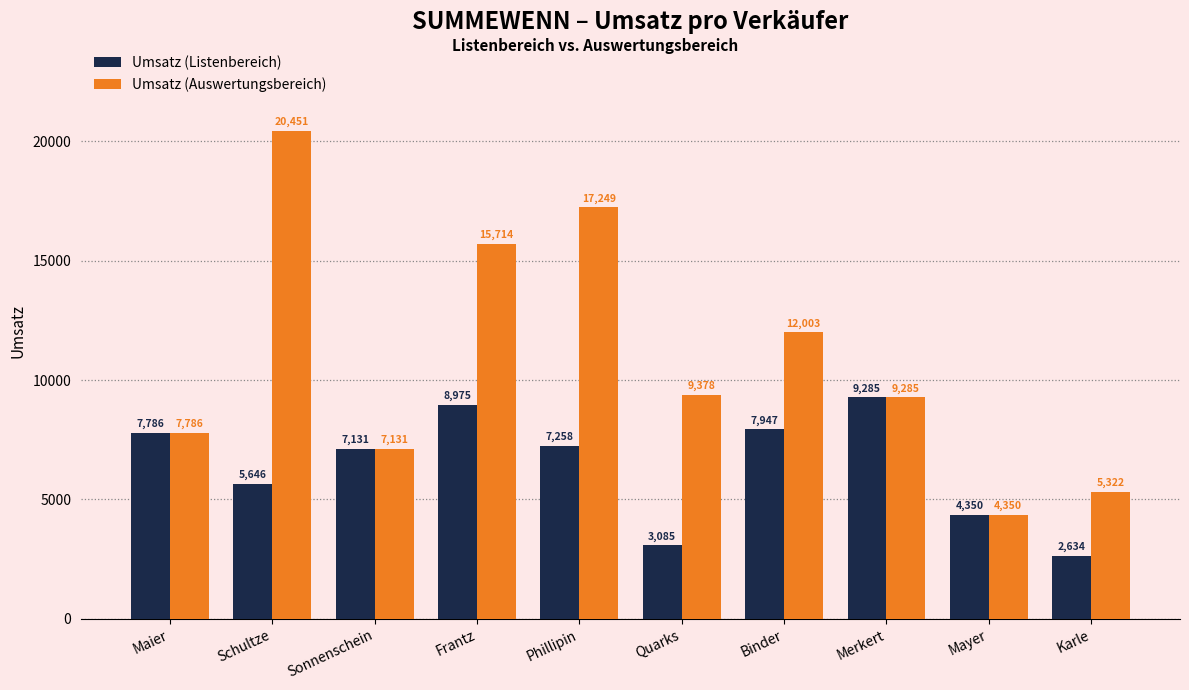

Is it true that Umsatz (Listenbereich) equals 2634 at Karle?

True